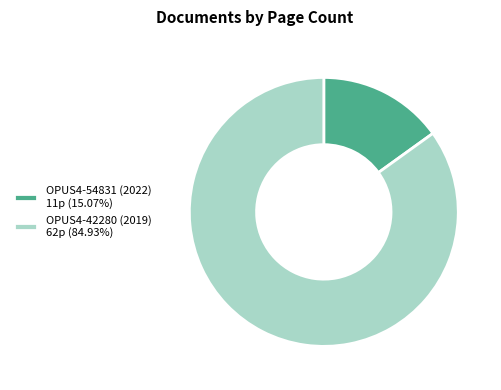

Is it true that OPUS4-42280 (2019) is 78% of the pie?

False